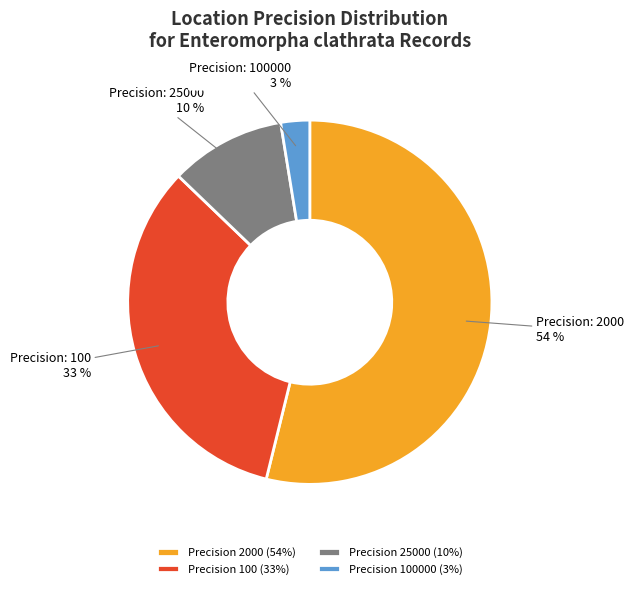

Combined, do Precision 100000 (3%) and Precision 100 (33%) account for over 50%?

No